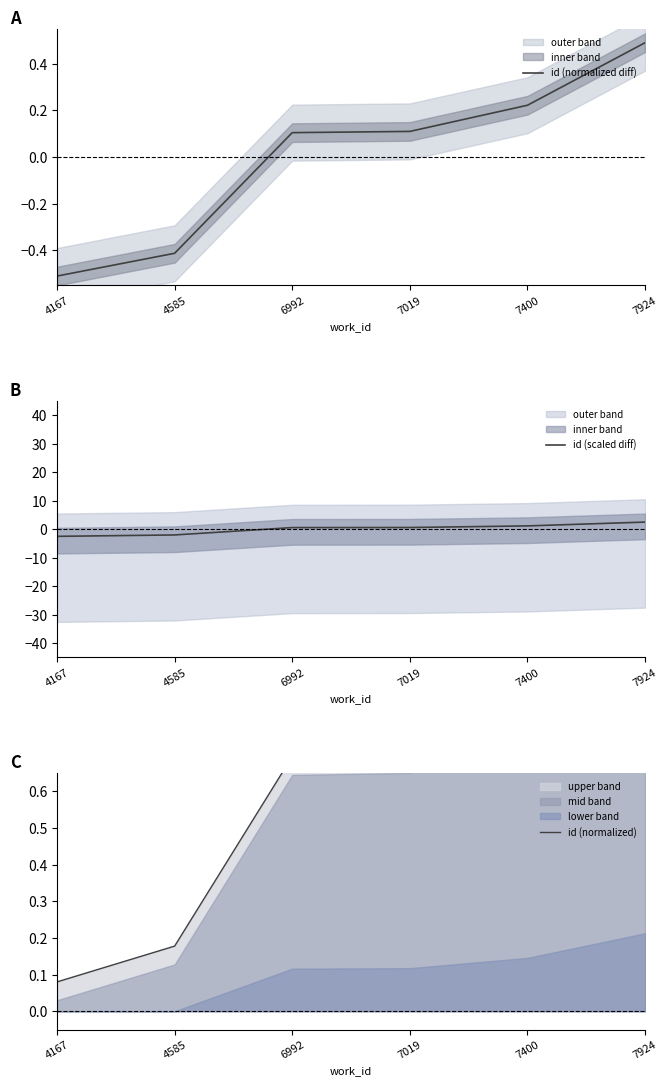

Is the value of id (normalized) at 7019 greater than the value of id (normalized diff) at 4585?

Yes